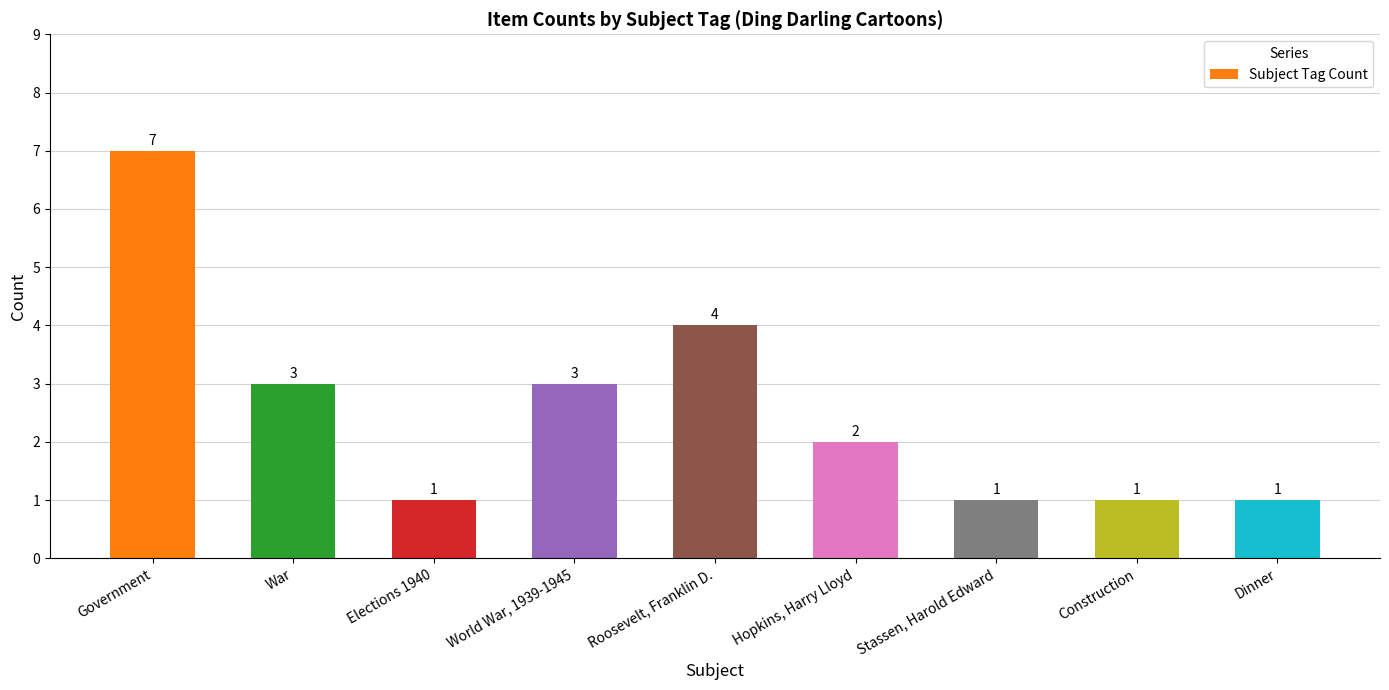

Reading left to right, list all the values displayed in this chart.

7	3	1	3	4	2	1	1	1